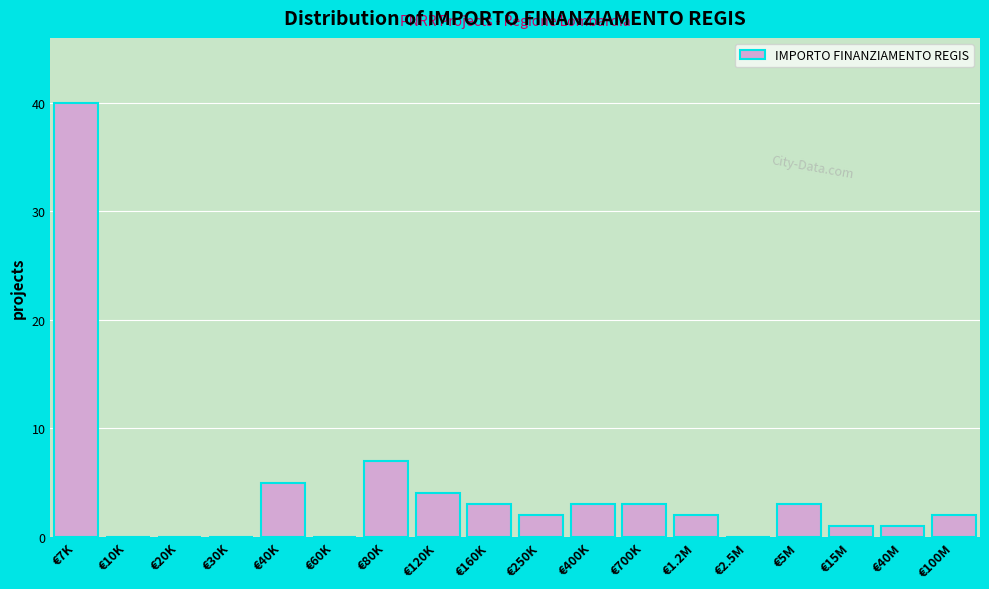

Reading left to right, list all the values displayed in this chart.

€7K=40	€10K=0	€20K=0	€30K=0	€40K=5	€60K=0	€80K=7	€120K=4	€160K=3	€250K=2	€400K=3	€700K=3	€1.2M=2	€2.5M=0	€5M=3	€15M=1	€40M=1	€100M=2